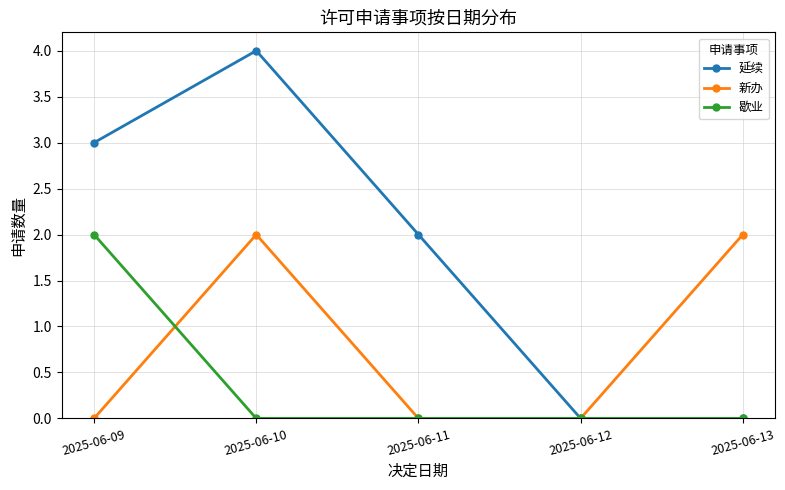

Which category has the highest value in the 歇业 series?

2025-06-09